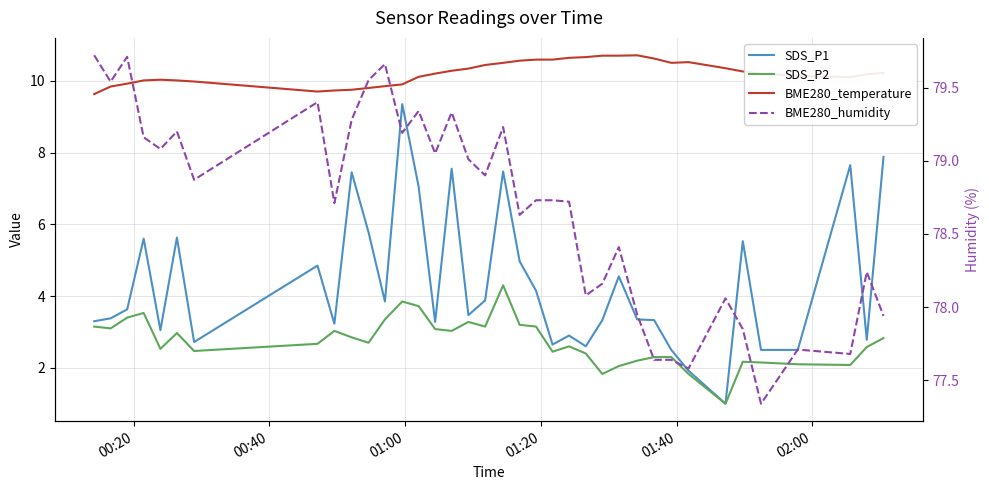

How many interior local peaks does the SDS_P2 series have?

8